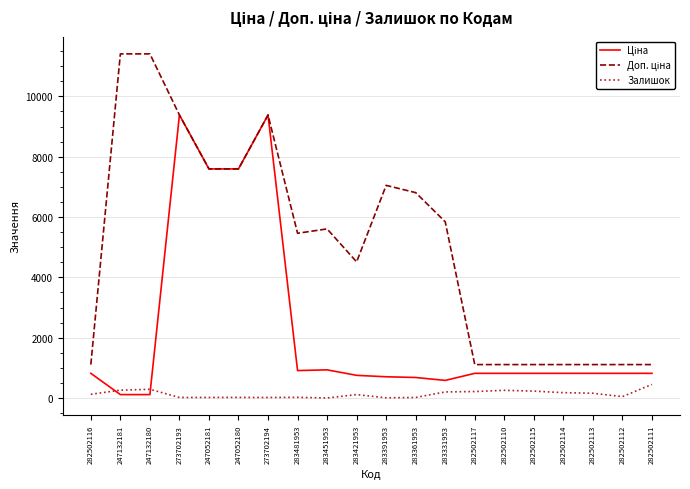

What is the spread (max minus min) of values at 282502111?

658.2